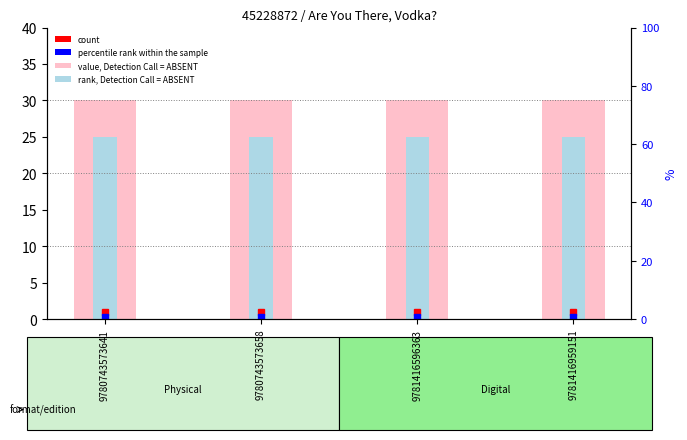

True or false: value, Detection Call = ABSENT has a value of 42 at 9781416596363.

False